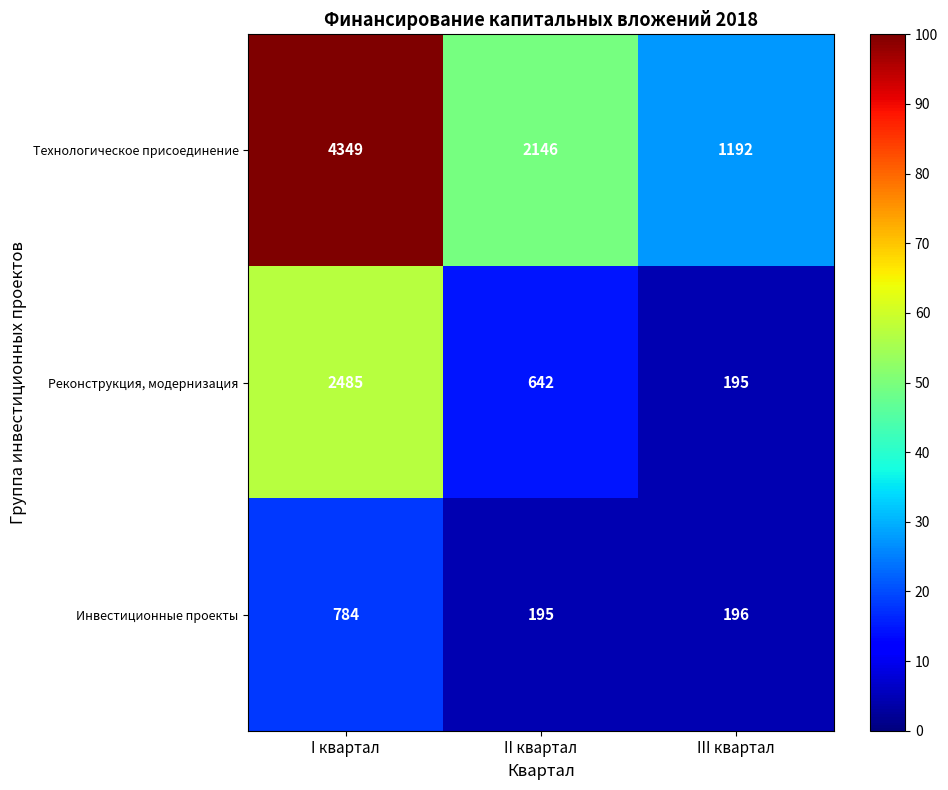

What is the minimum value shown in the chart?

195